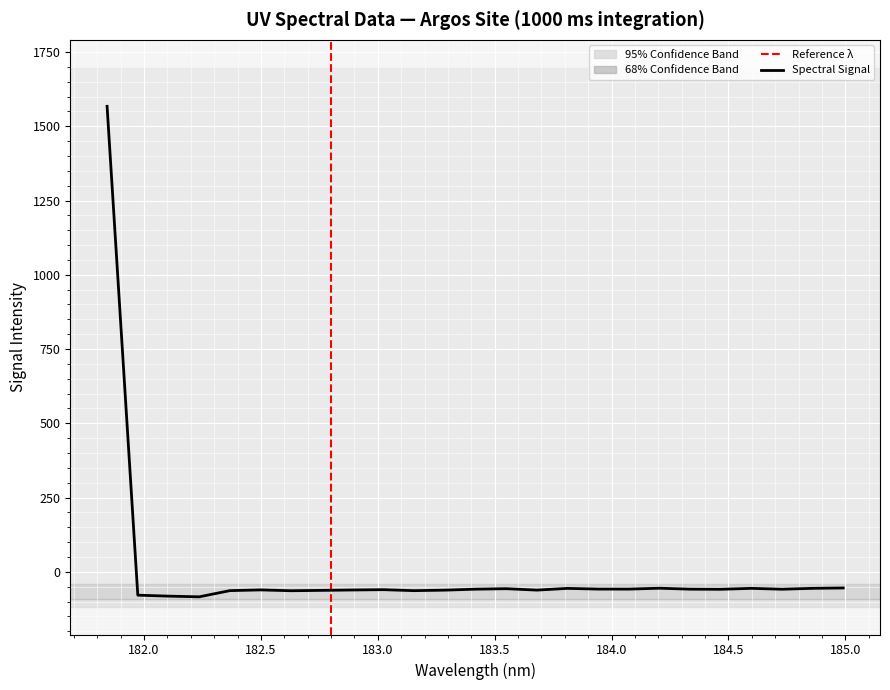

What is the greatest value displayed?

1567.2